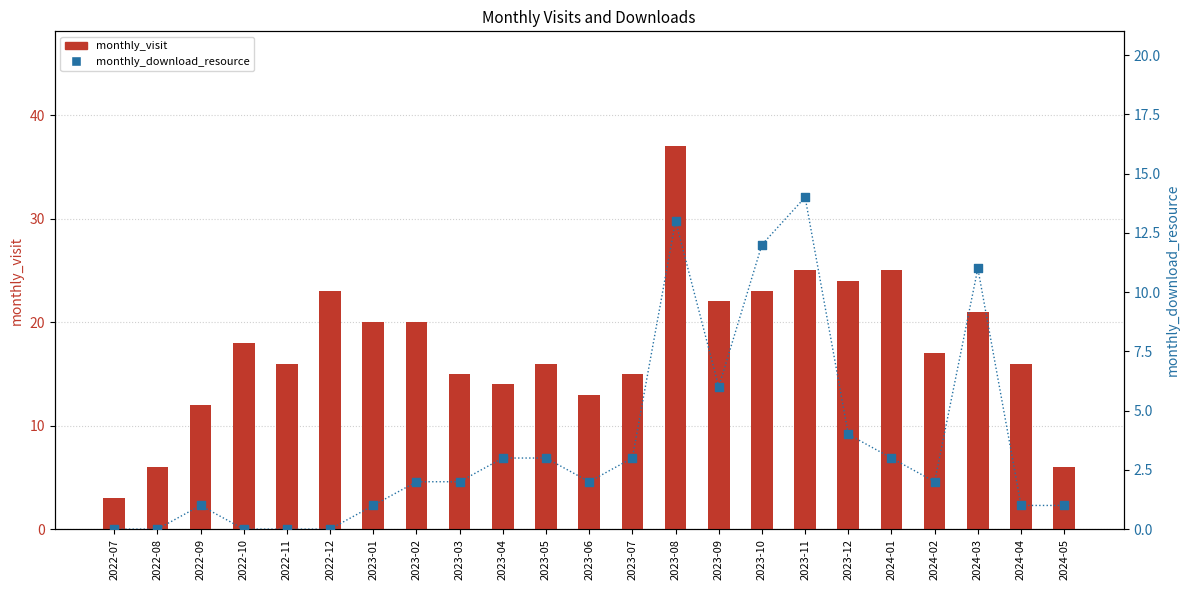

Is the value of monthly_visit at 2023-04 greater than the value of monthly_download_resource at 2023-01?

Yes